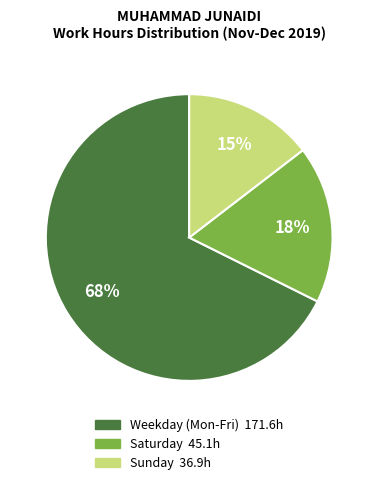

Does any single category account for the majority?

Yes